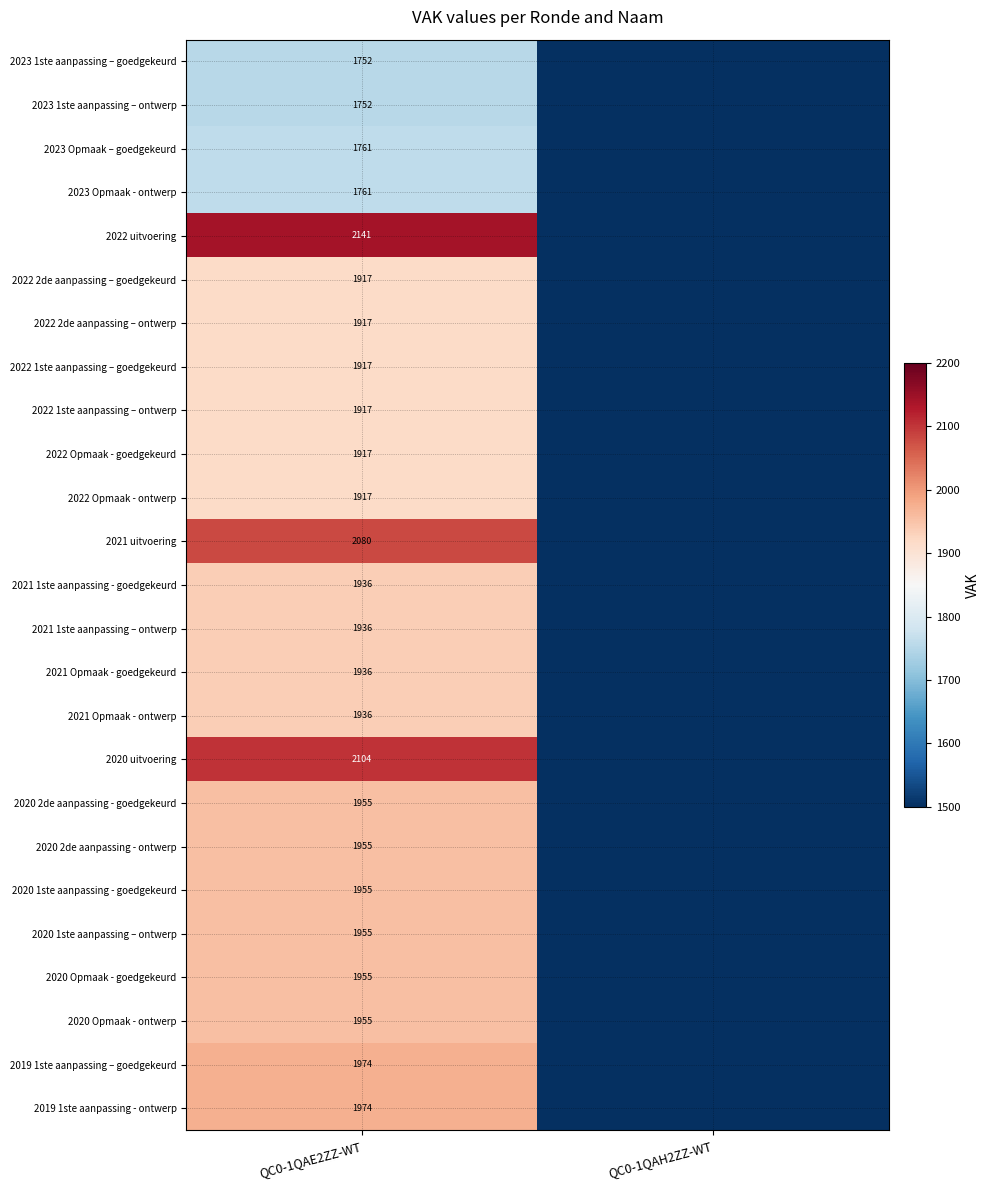

Which label corresponds to the largest value in the chart?

QC0-1QAE2ZZ-WT